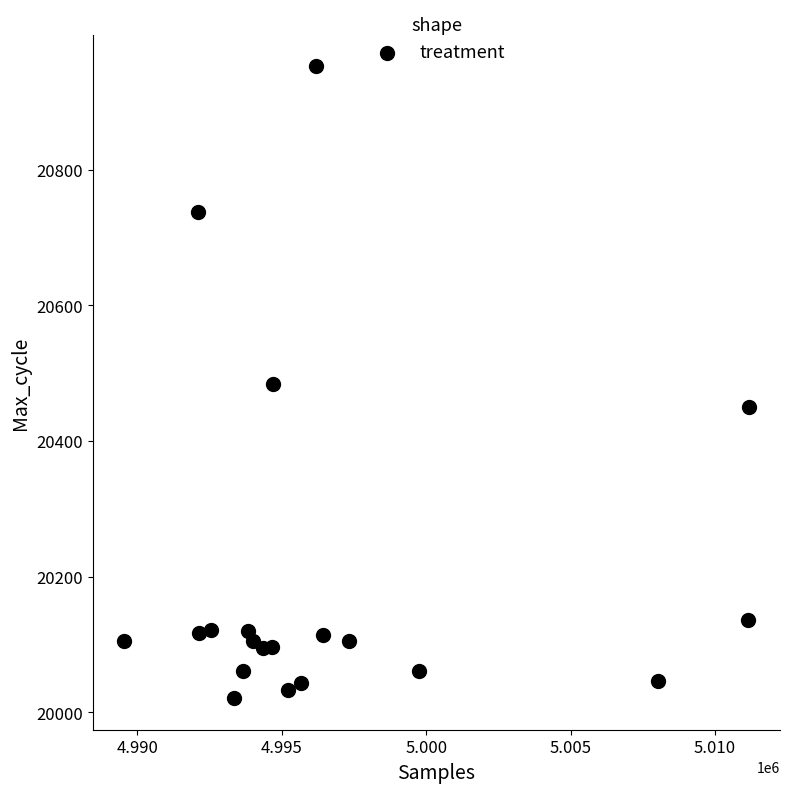

What is the range of Y values (max minus min)?

931